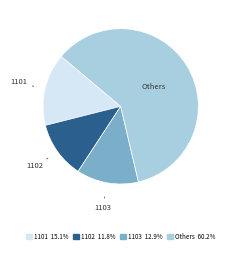

Does any single category account for the majority?

Yes